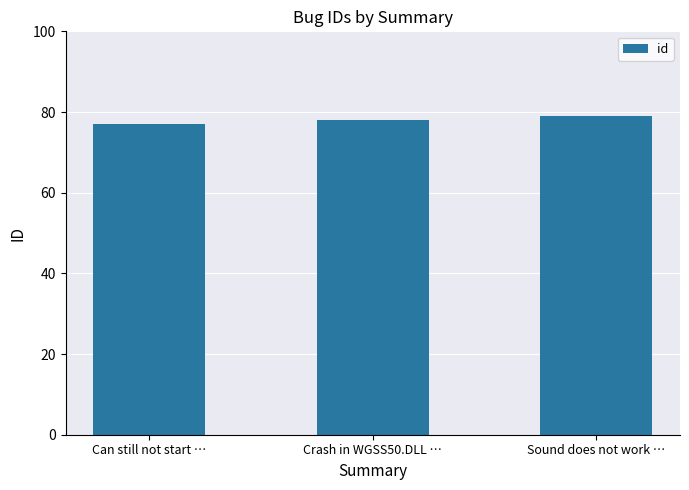

What is the maximum value shown in the chart?

79